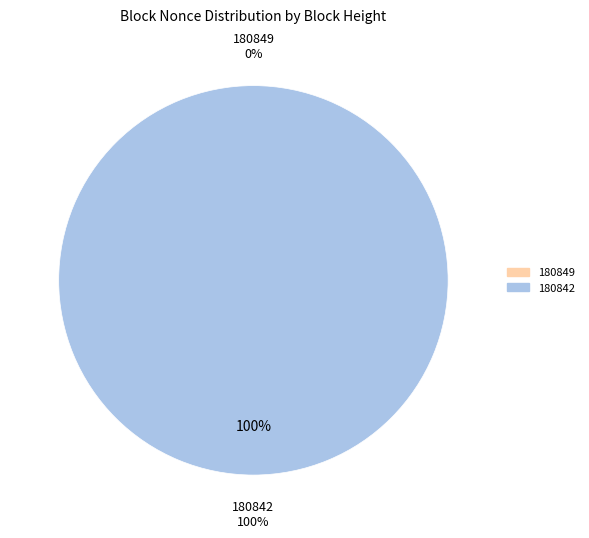

What is the largest slice in the pie chart?

180842